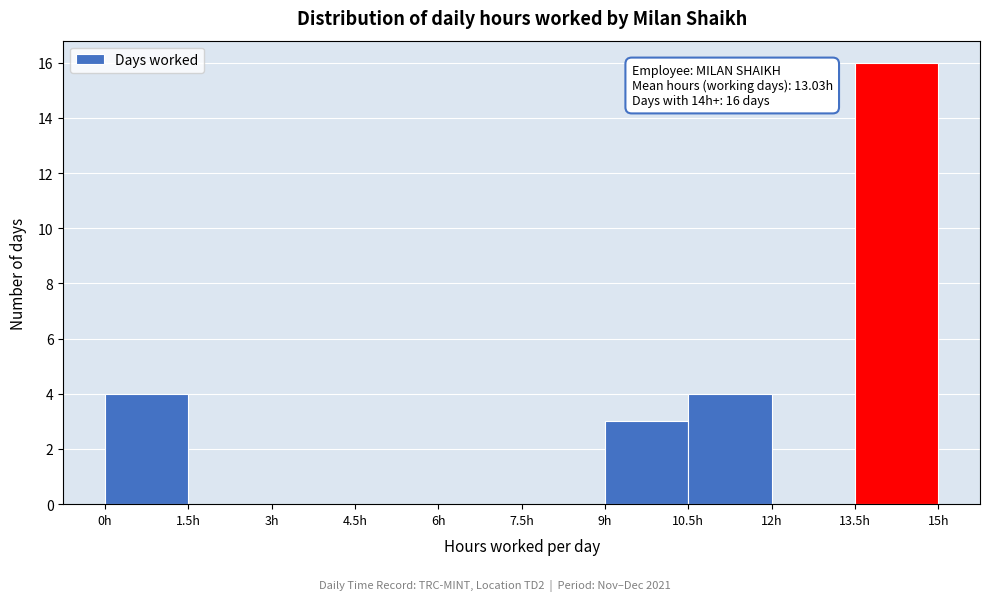

Over which range of the x-axis is the bar tallest?

13.5 to 15.0